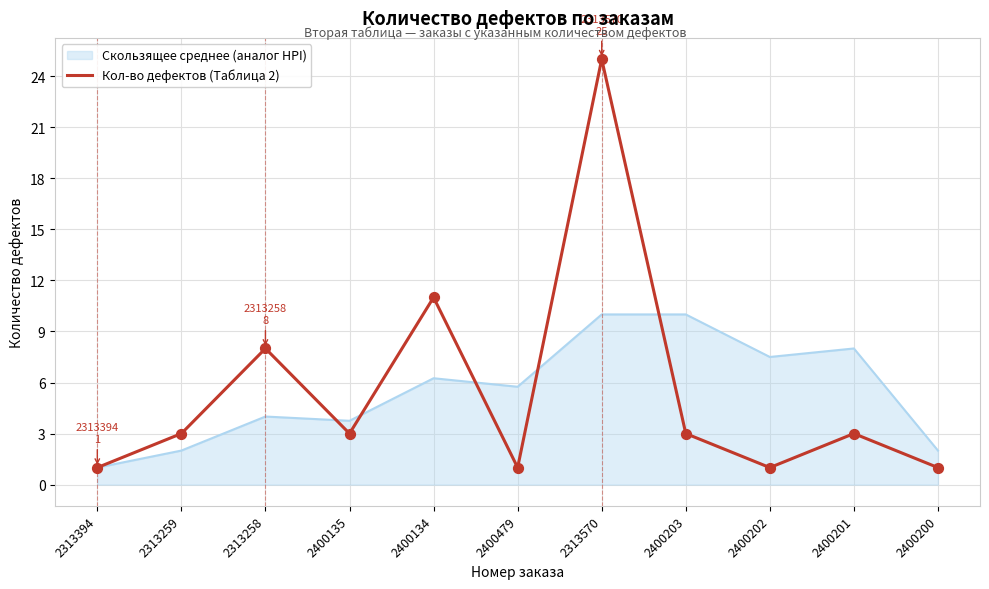

Which series has the widest spread of values?

Кол-во дефектов (Таблица 2)